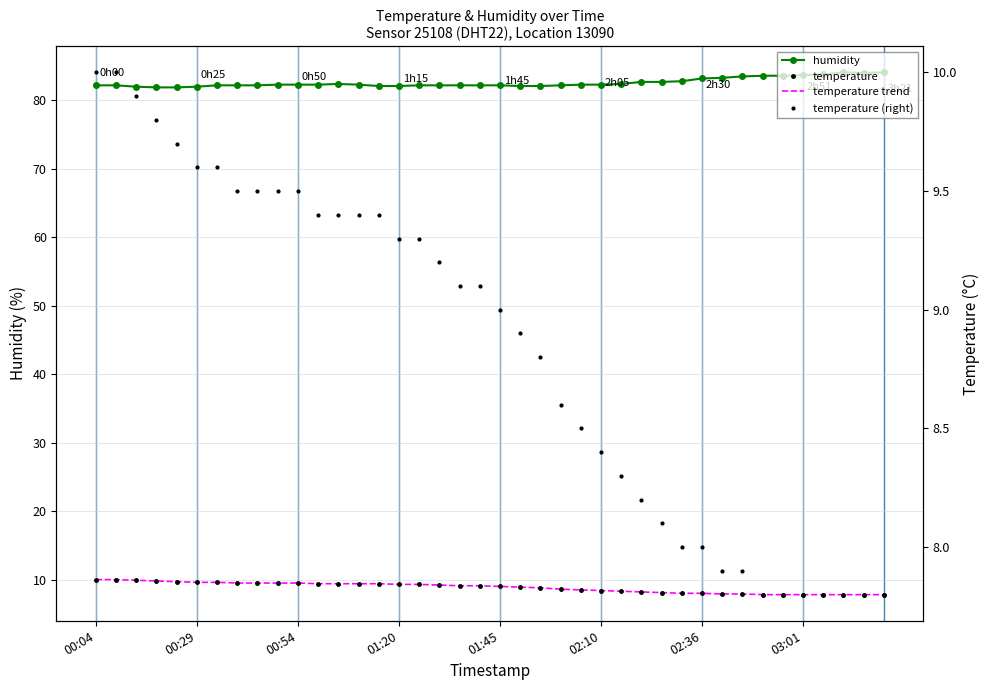

What is the sum of the temperature values at 8 and 19?

18.6